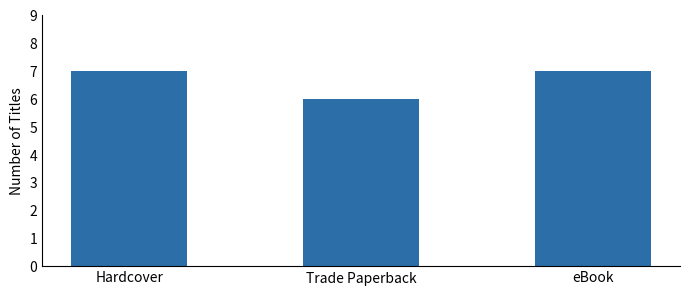

What is the label of the 2nd bar from the right?

Trade Paperback